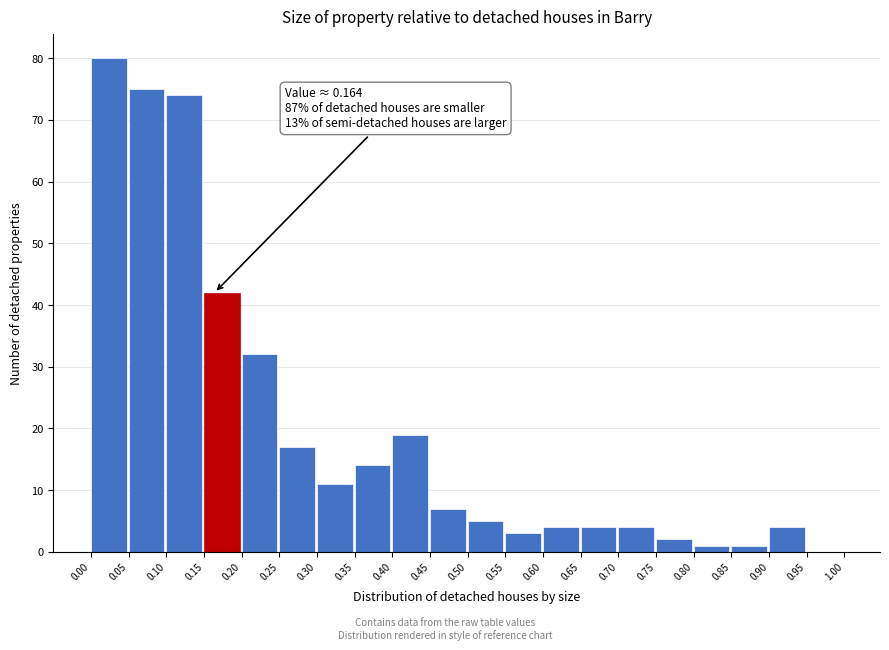

Which range on the x-axis has the tallest bar?

0.00 to 0.05